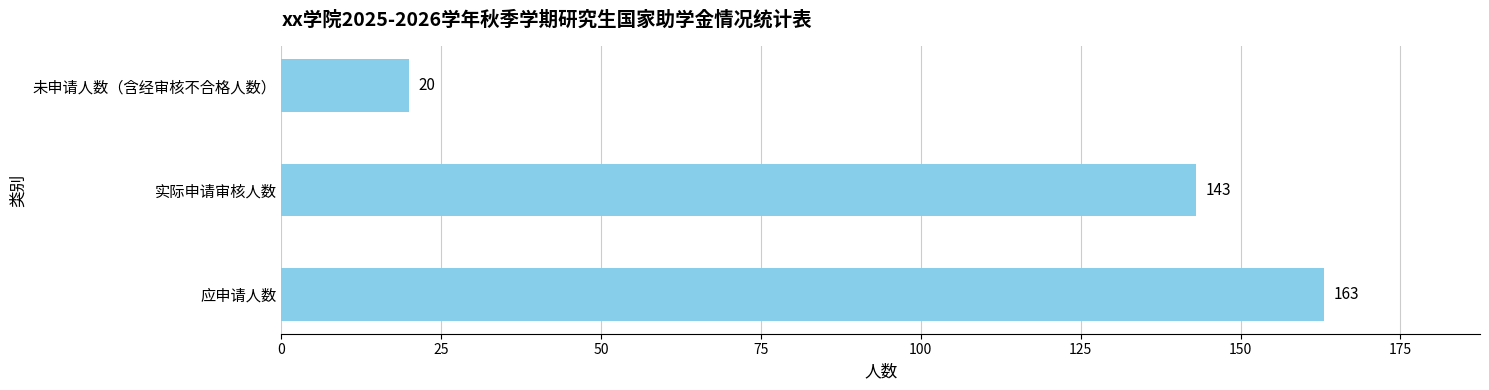

List the labels in order of value, smallest first.

未申请人数（含经审核不合格人数）, 实际申请审核人数, 应申请人数